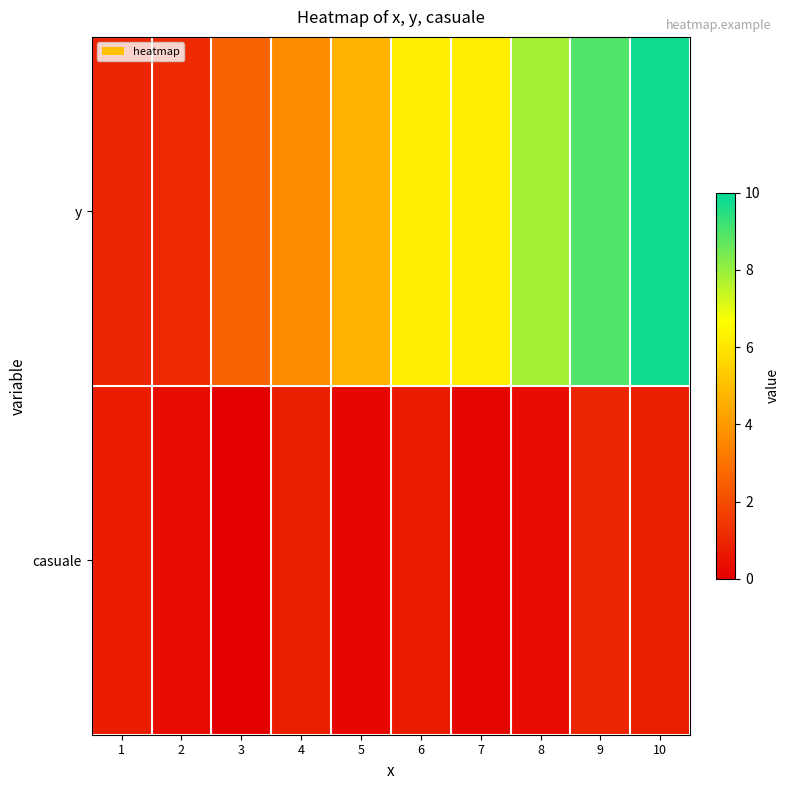

Count the number of categories in the chart.

10